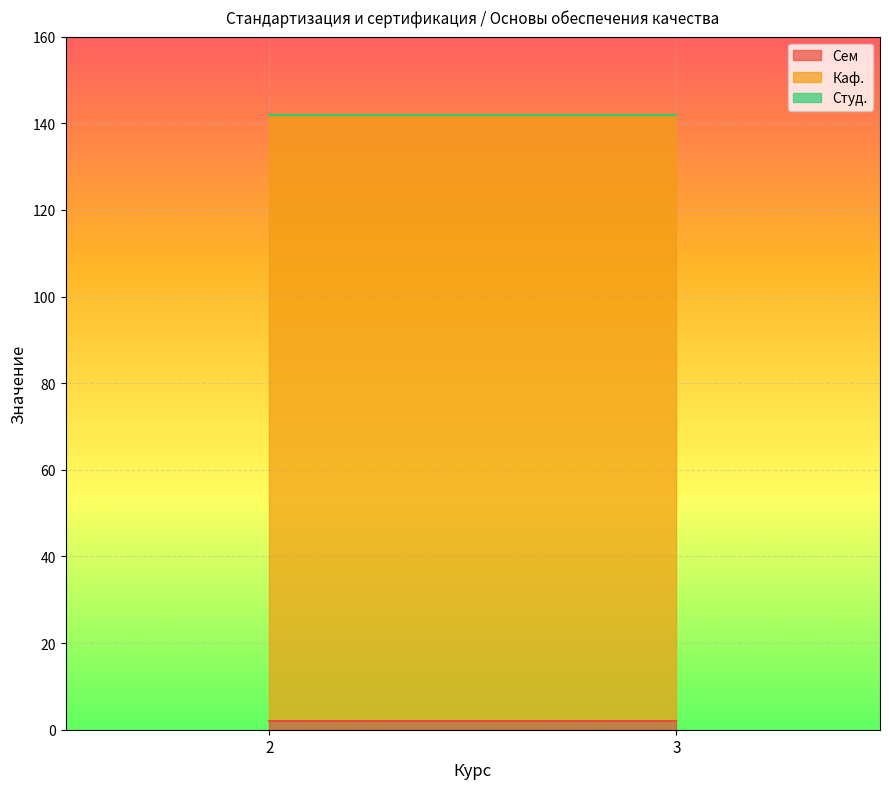

Reading left to right, what are all the values shown in this chart?

Сем: 2	2
Каф.: 140	140
Студ.: 0	0